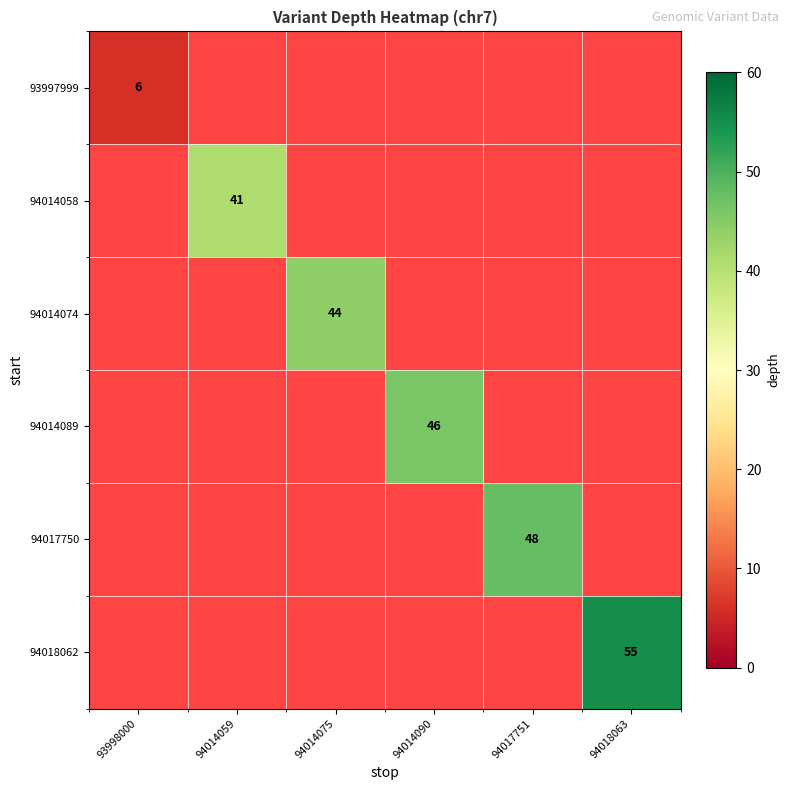

The 94014074 series shows 19 at 94014075. True or false?

False